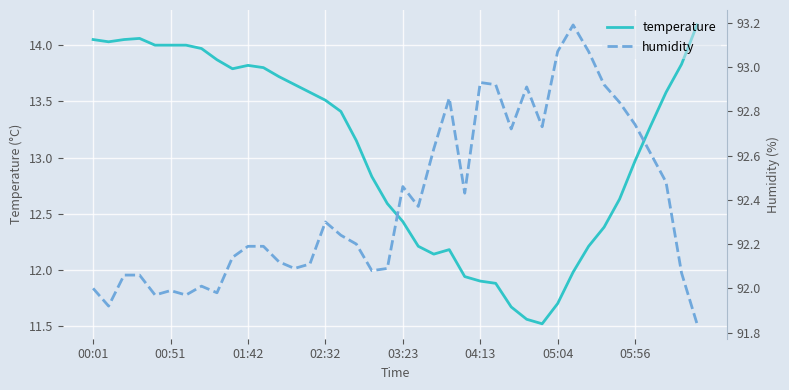

Where does the temperature series first go above 13?

00:01